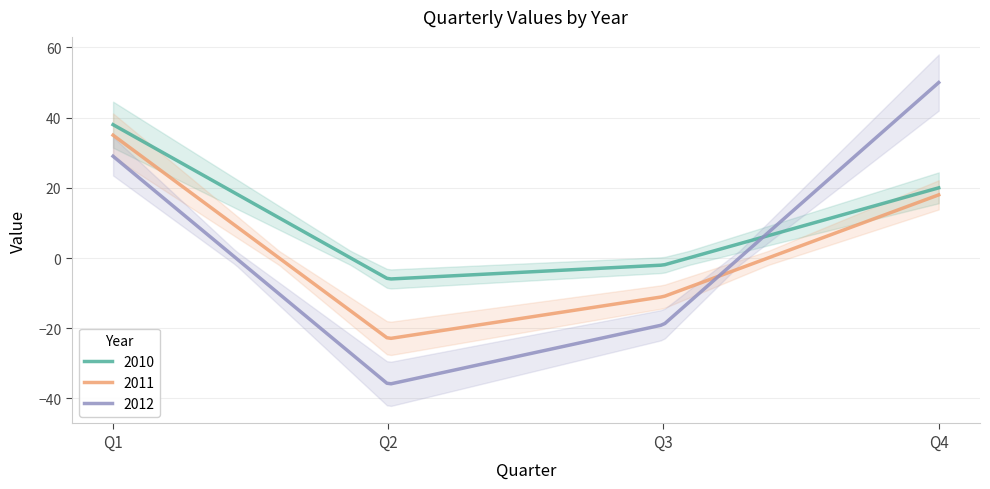

How many series are shown in this chart?

3